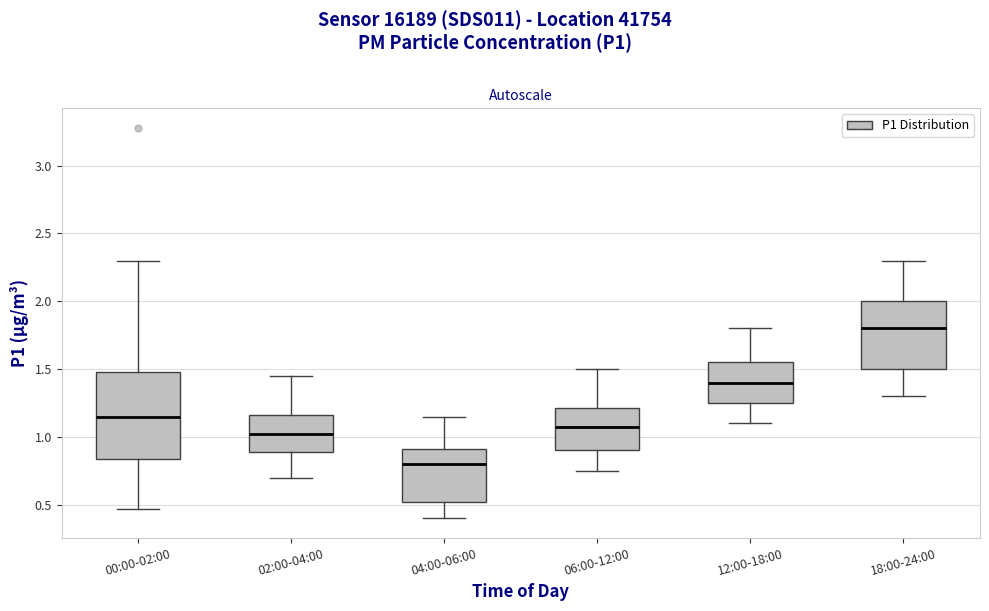

Which box has the lowest median line?

04:00-06:00